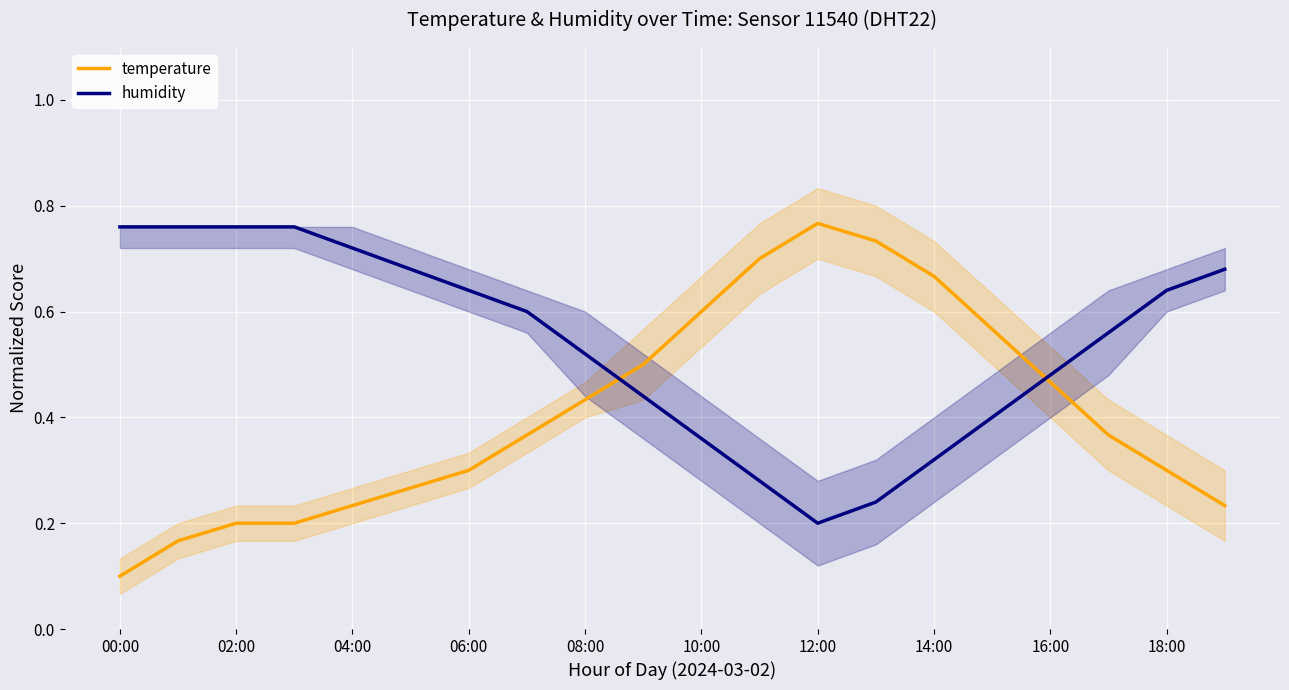

True or false: humidity and temperature cross at least once.

True